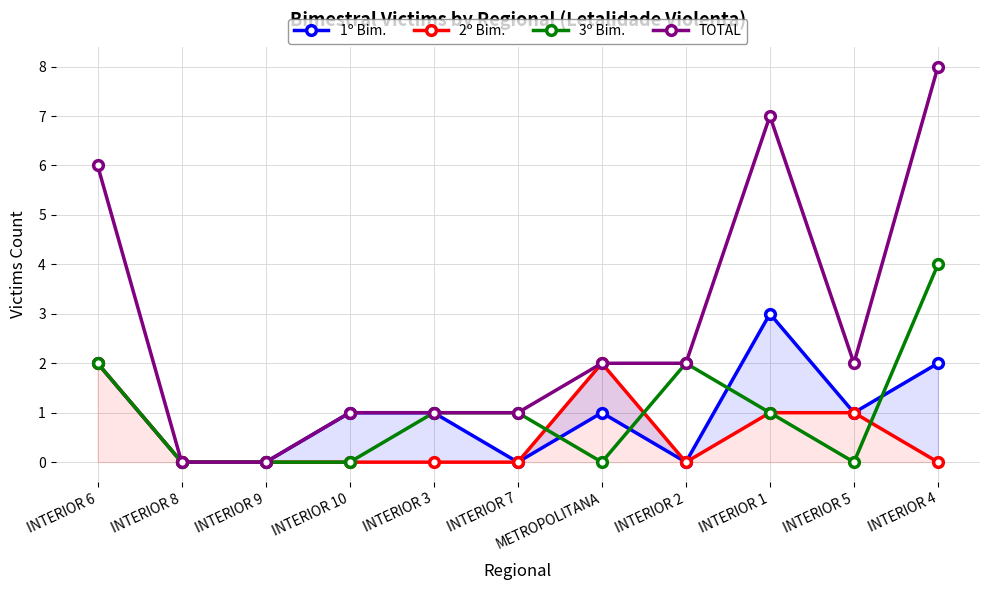

Where is the first local maximum for 3º Bim.?

INTERIOR 2